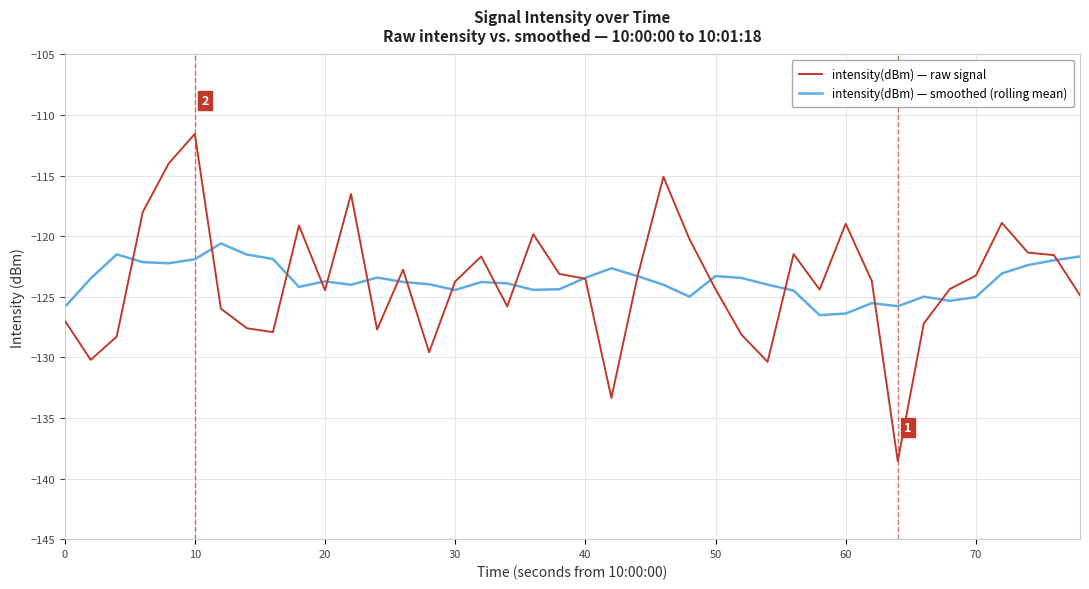

What is the minimum value for intensity(dBm) — smoothed (rolling mean)?

-126.5